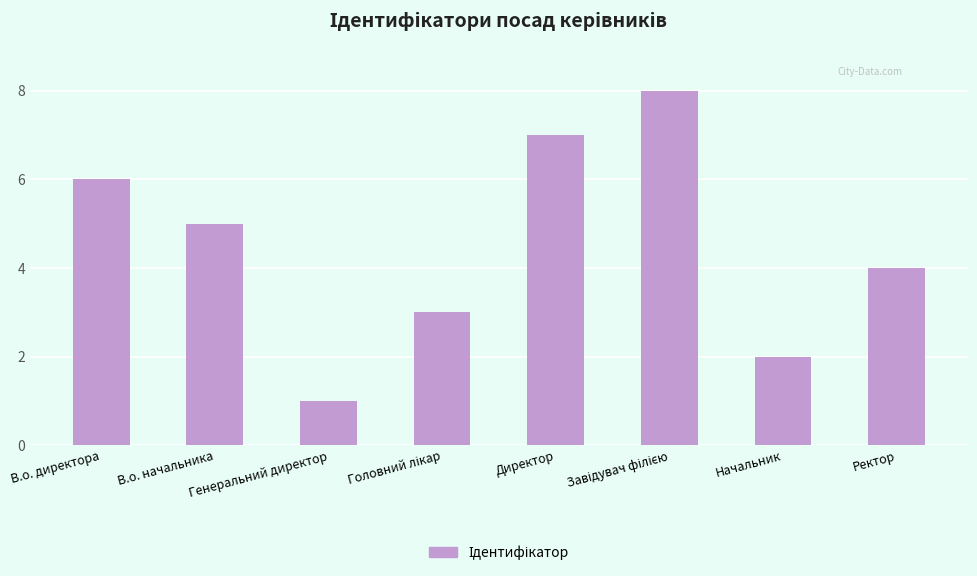

Reading left to right, what are all the values shown in this chart?

6	5	1	3	7	8	2	4